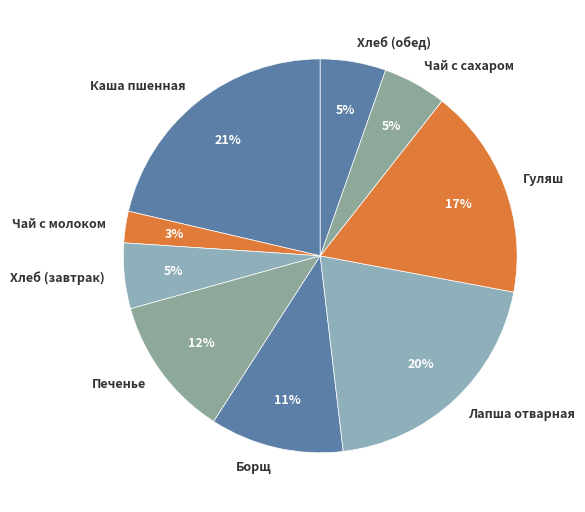

Which slice is the smallest?

Чай с молоком